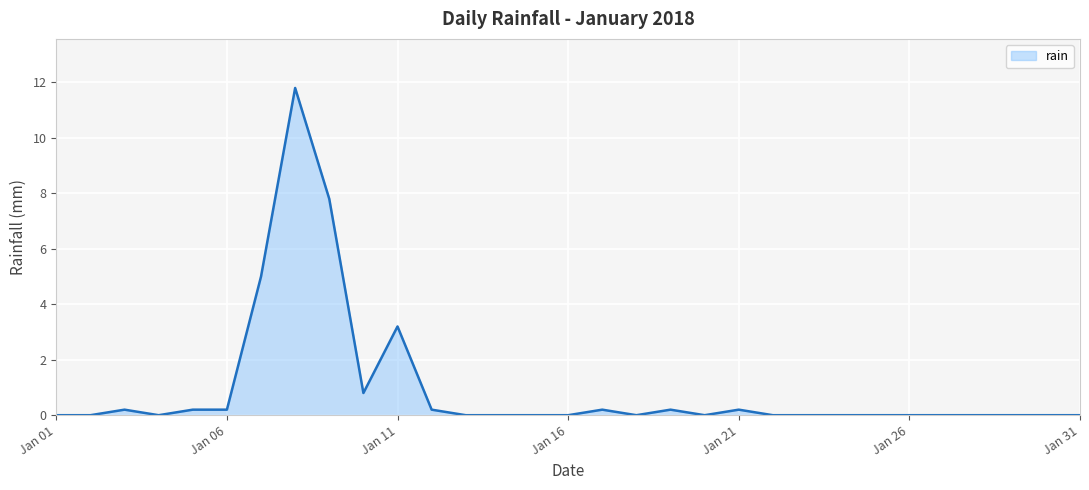

Reading left to right, what are all the values shown in this chart?

0.0	0.0	0.2	0.0	0.2	0.2	5.0	11.8	7.8	0.8	3.2	0.2	0.0	0.0	0.0	0.0	0.2	0.0	0.2	0.0	0.2	0.0	0.0	0.0	0.0	0.0	0.0	0.0	0.0	0.0	0.0